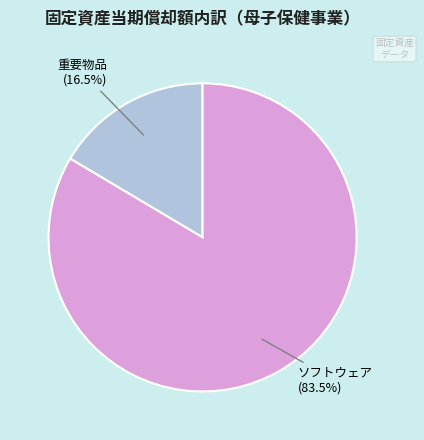

Which has a higher value, 重要物品 or ソフトウェア?

ソフトウェア